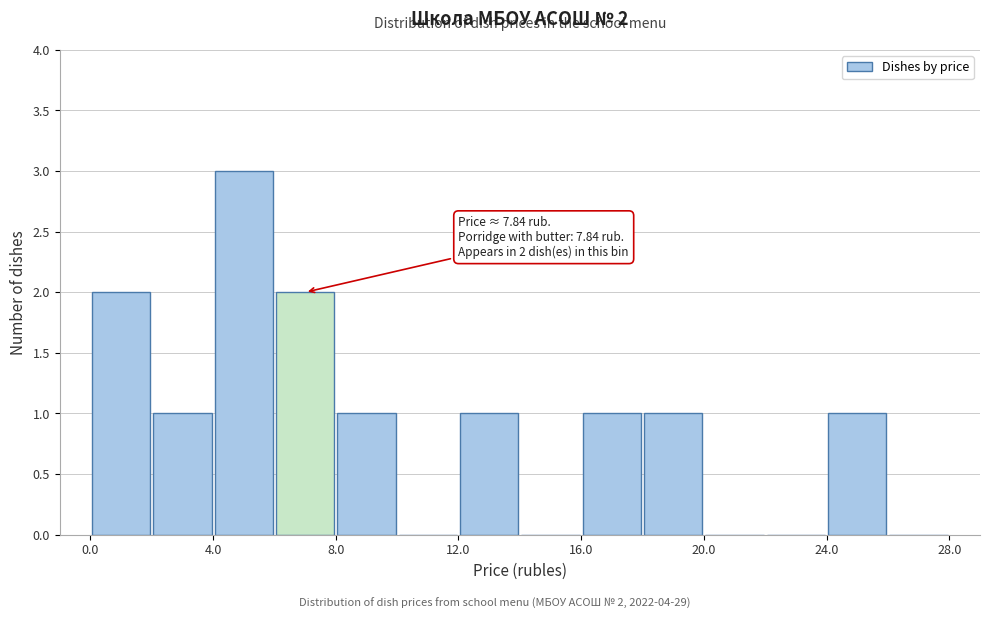

Over which range of the x-axis is the bar tallest?

4 to 6